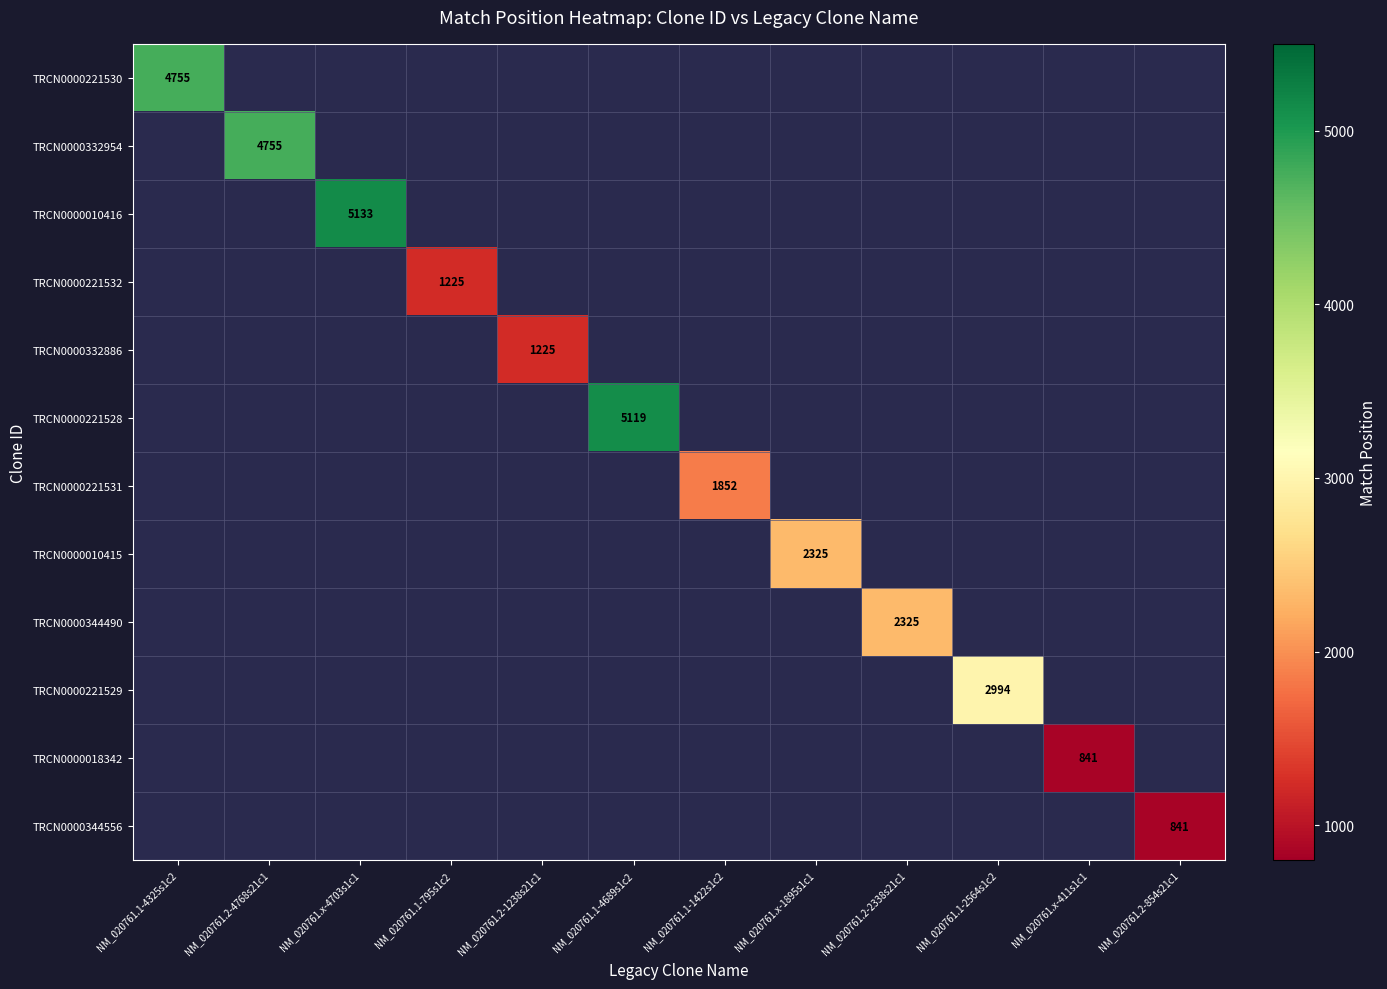

Is it true that TRCN0000221531 equals 624 at NM_020761.1-1422s1c2?

False